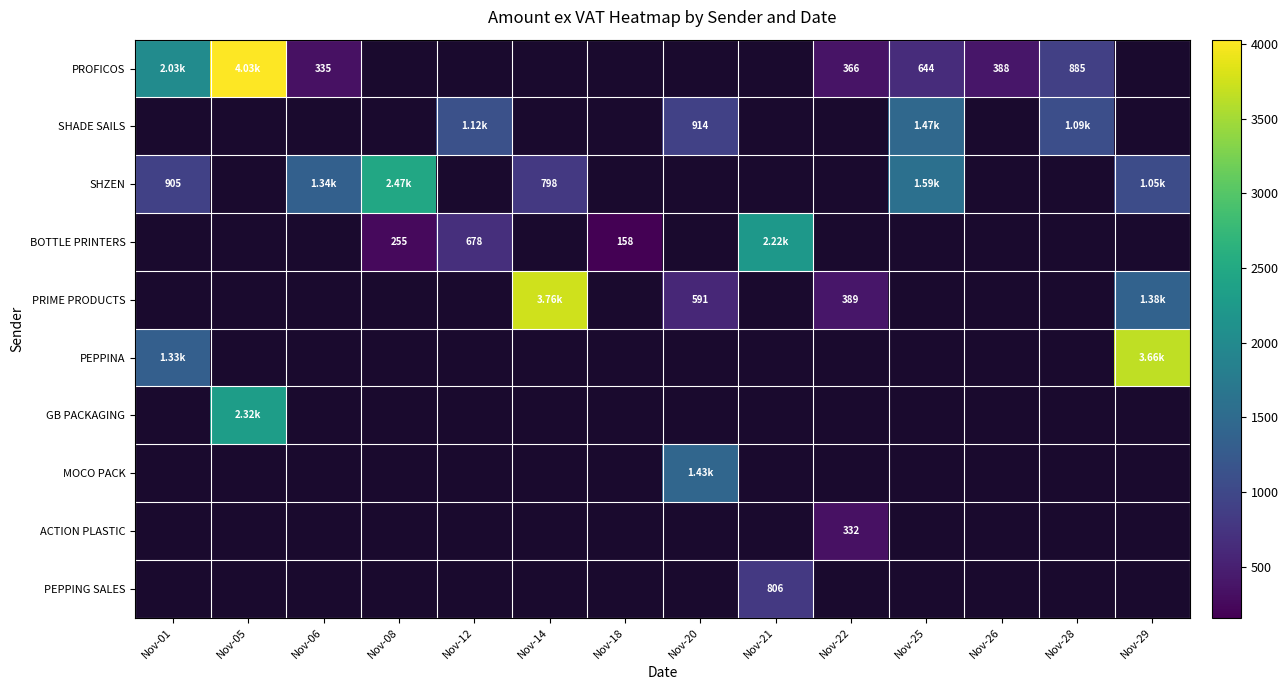

Where is PEPPINA nearest to the value 2493?

Nov-01